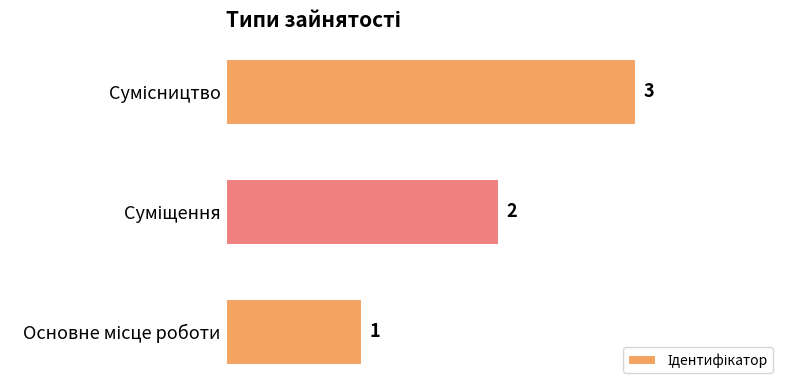

What is the maximum value shown in the chart?

3